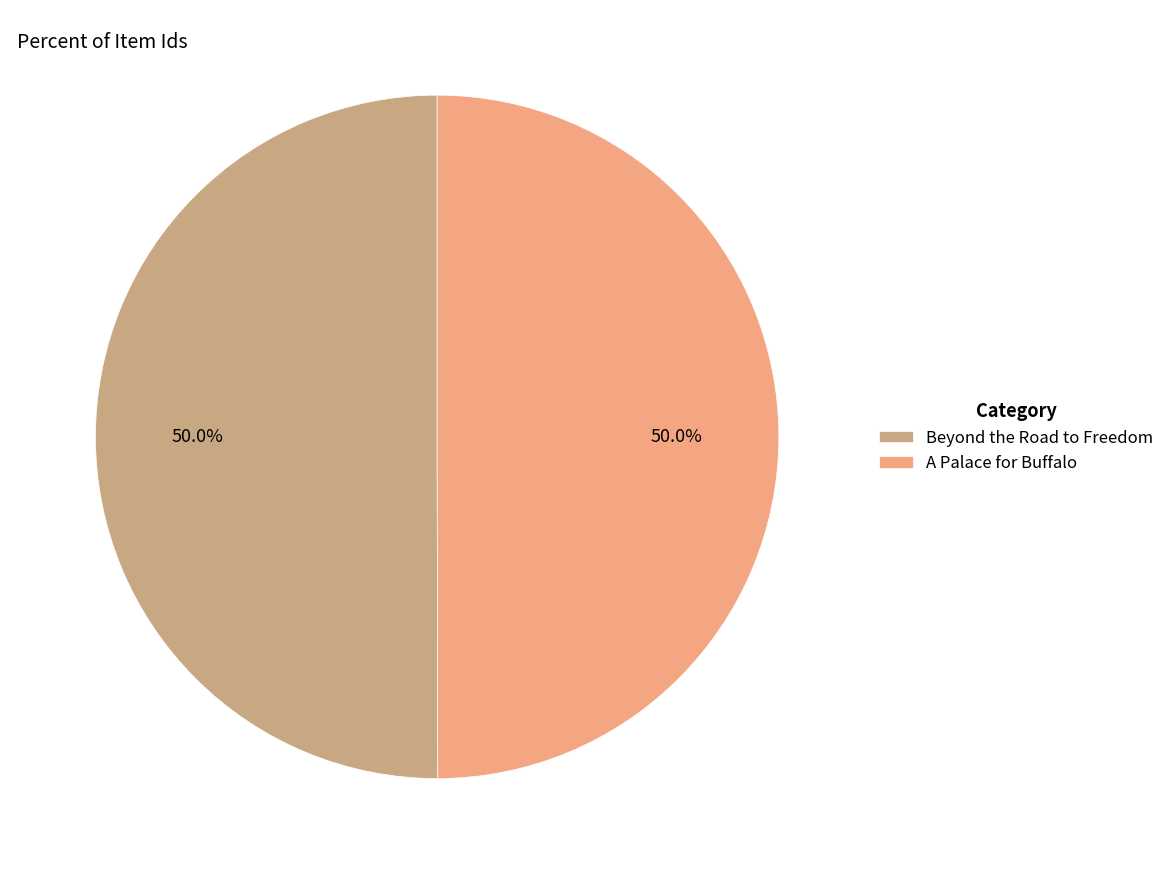

What is the ratio of the value at Beyond the Road to Freedom to the value at A Palace for Buffalo?

1.0